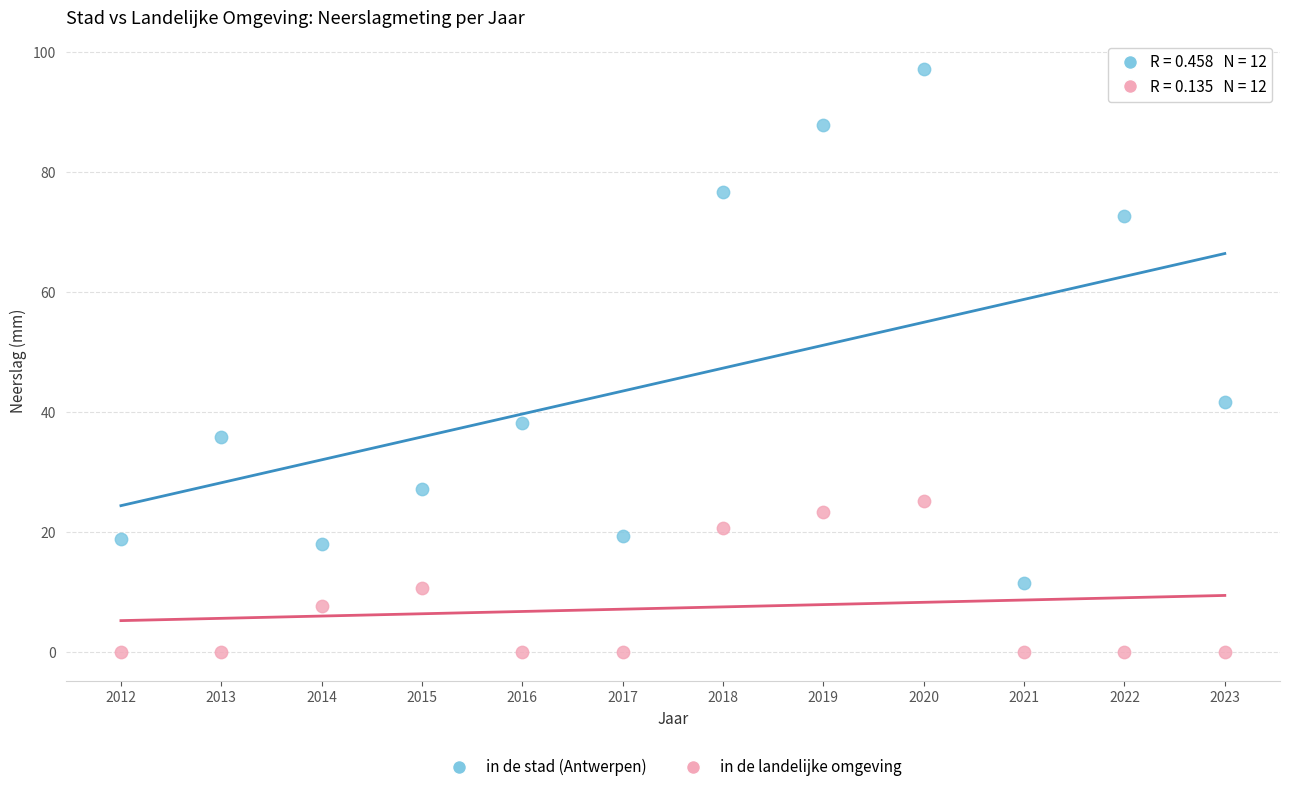

Across all series, what Y value is closest to 48?

41.6